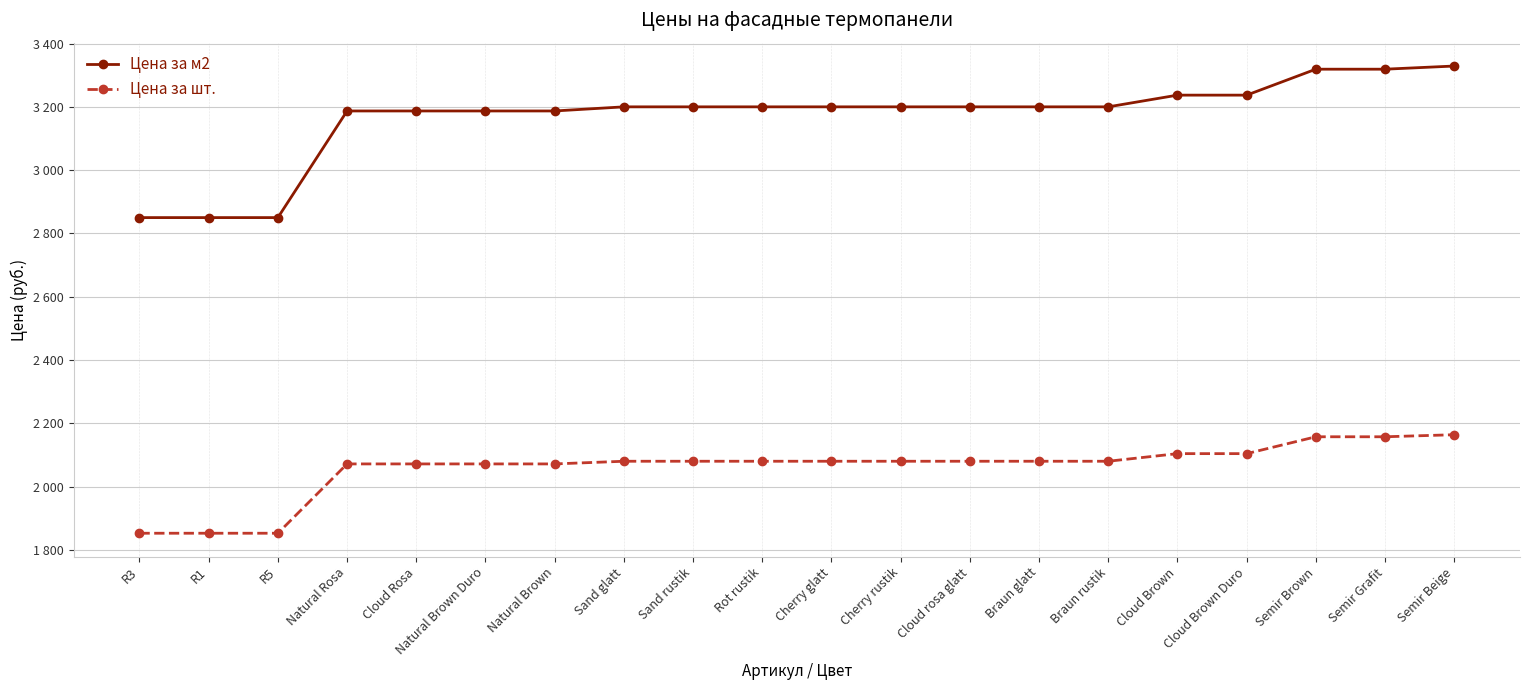

What is the difference between the maximum and second lowest values in the Цена за м2 series?

479.0